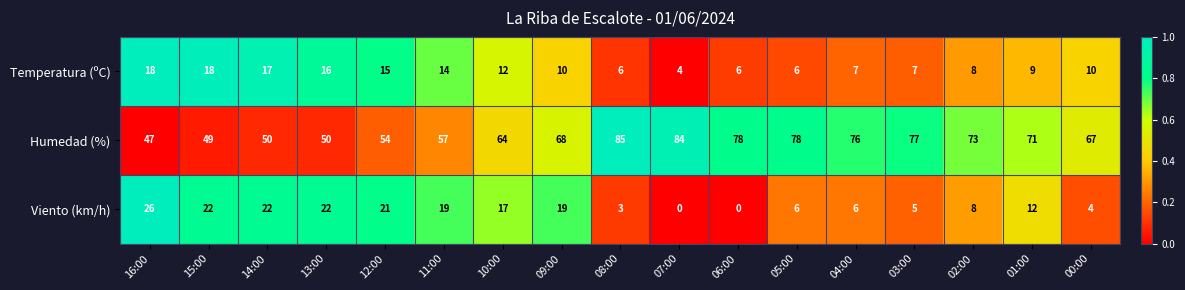

What is the total value across all series at 08:00?

94